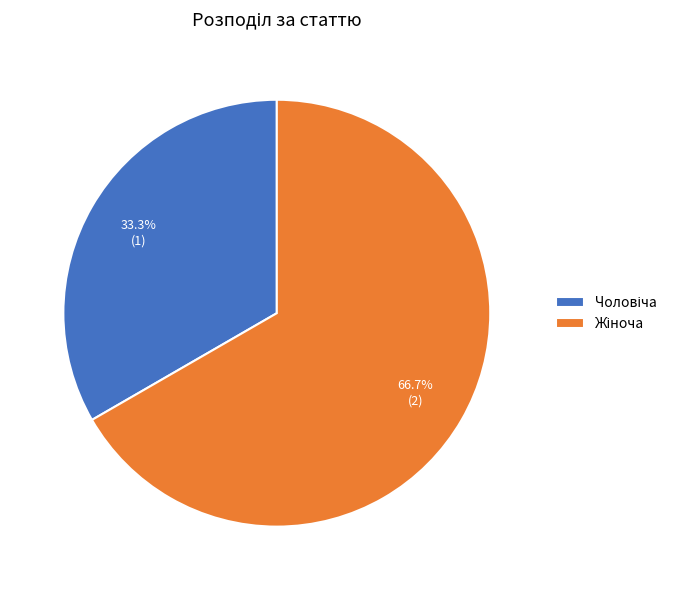

How many slices are in this pie chart?

2